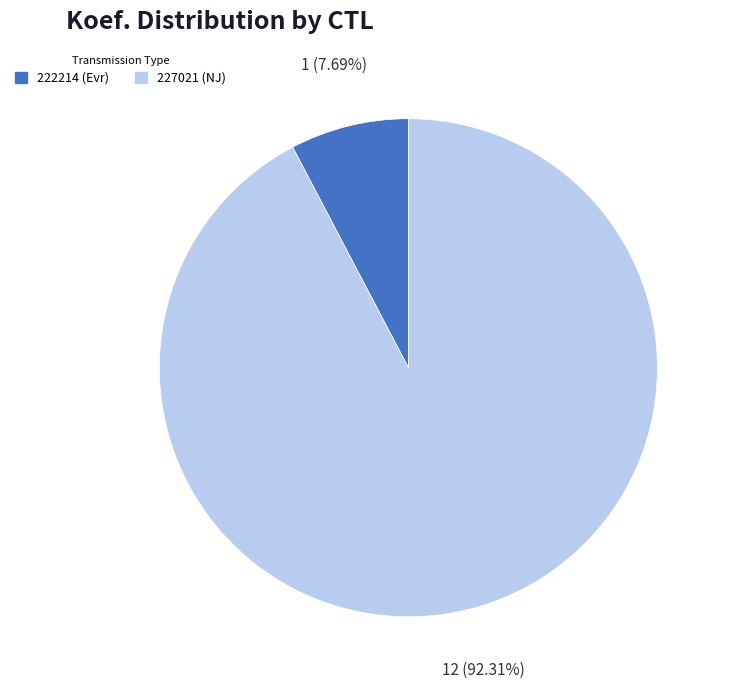

Which slice is the smallest?

222214